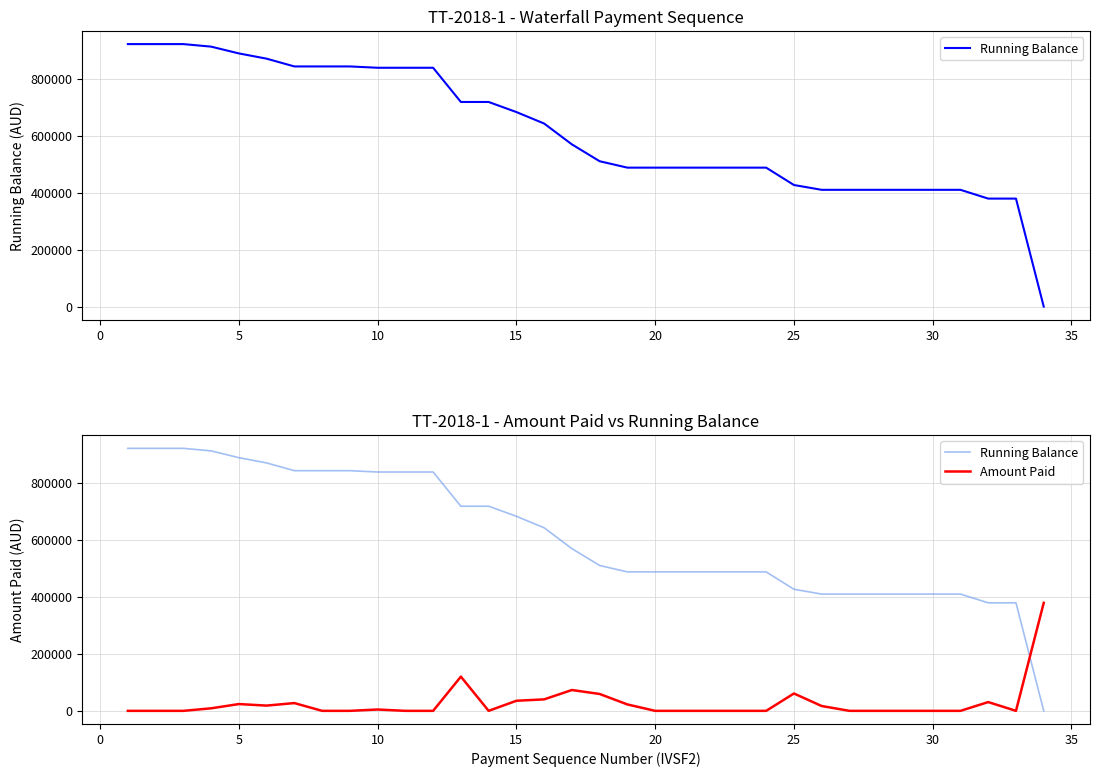

What is the value of the Running Balance point at the 19th from the left?

487468.5